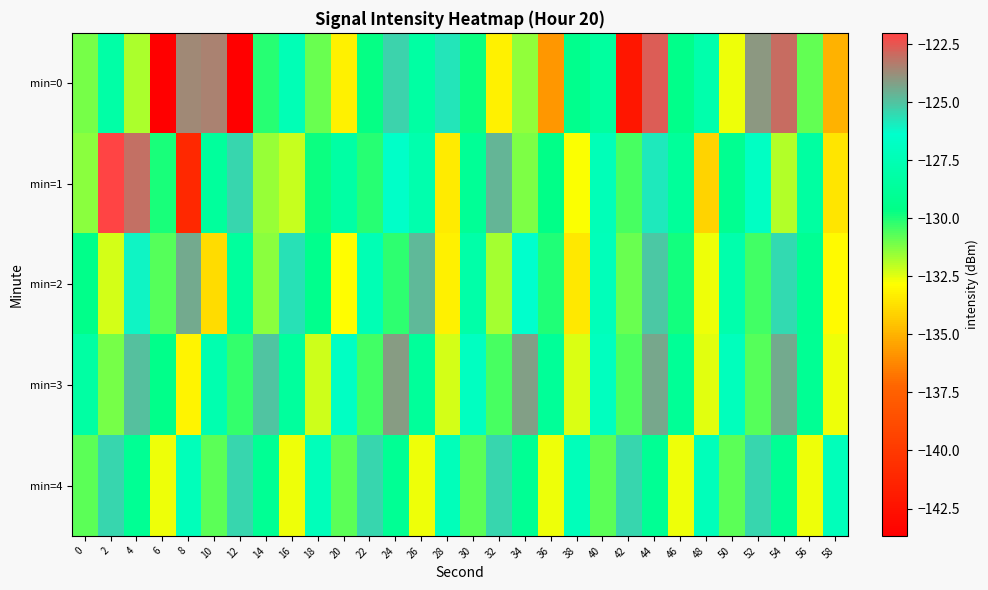

Reading left to right, extract all data points from this chart.

min=0: 0=-131.1	2=-128.1	4=-131.8	6=-143.7	8=-123.7	10=-123.5	12=-143.7	14=-130.1	16=-127.4	18=-130.9	20=-133.2	22=-129.7	24=-125.3	26=-128.3	28=-125.7	30=-129.7	32=-133.2	34=-131.5	36=-135.7	38=-129.3	40=-128.5	42=-142.2	44=-122.6	46=-129.5	48=-127.9	50=-132.6	52=-124.0	54=-123.0	56=-130.9	58=-135.0
min=1: 0=-131.4	2=-122.0	4=-123.1	6=-130.0	8=-141.1	10=-128.6	12=-125.5	14=-131.5	16=-132.1	18=-129.7	20=-128.2	22=-130.1	24=-126.5	26=-127.8	28=-133.4	30=-128.9	32=-124.7	34=-131.2	36=-129.6	38=-132.8	40=-127.3	42=-130.5	44=-125.9	46=-128.7	48=-134.1	50=-129.2	52=-126.8	54=-131.9	56=-128.4	58=-133.6
min=2: 0=-129.5	2=-132.3	4=-126.1	6=-130.7	8=-124.4	10=-133.8	12=-128.6	14=-131.4	16=-125.7	18=-129.3	20=-132.9	22=-127.5	24=-130.2	26=-124.8	28=-133.2	30=-128.1	32=-131.7	34=-126.4	36=-130.0	38=-133.5	40=-127.2	42=-130.9	44=-125.1	46=-129.8	48=-132.6	50=-127.9	52=-130.4	54=-125.5	56=-129.1	58=-133.0
min=3: 0=-128.3	2=-131.1	4=-124.9	6=-129.5	8=-133.1	10=-127.7	12=-130.3	14=-125.0	16=-128.6	18=-132.2	20=-126.8	22=-130.4	24=-124.1	26=-128.7	28=-132.3	30=-126.9	32=-130.5	34=-124.2	36=-128.8	38=-132.4	40=-127.0	42=-130.6	44=-124.3	46=-128.9	48=-132.5	50=-127.1	52=-130.7	54=-124.4	56=-129.0	58=-132.6
min=4: 0=-130.8	2=-125.4	4=-129.0	6=-132.6	8=-127.2	10=-130.8	12=-125.4	14=-129.0	16=-132.6	18=-127.2	20=-130.8	22=-125.4	24=-129.0	26=-132.6	28=-127.2	30=-130.8	32=-125.4	34=-129.0	36=-132.6	38=-127.2	40=-130.8	42=-125.4	44=-129.0	46=-132.6	48=-127.2	50=-130.8	52=-125.4	54=-129.0	56=-132.6	58=-127.2